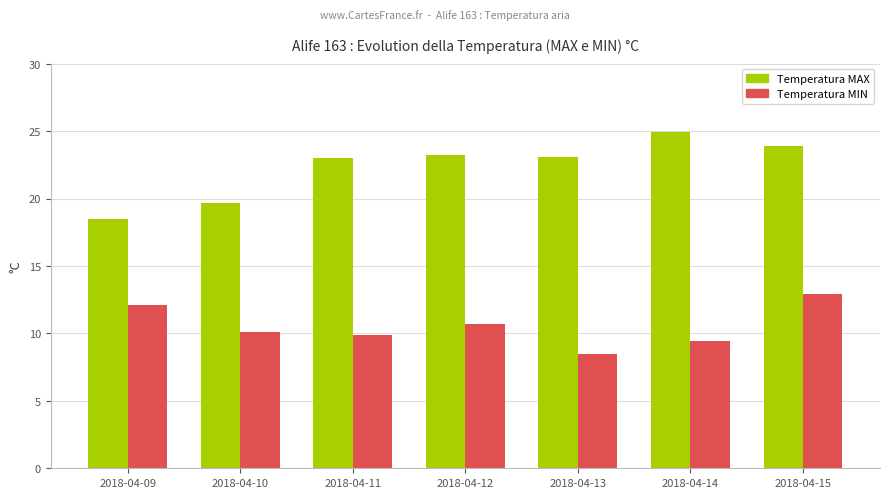

Which category has the lowest value across all series?

2018-04-13